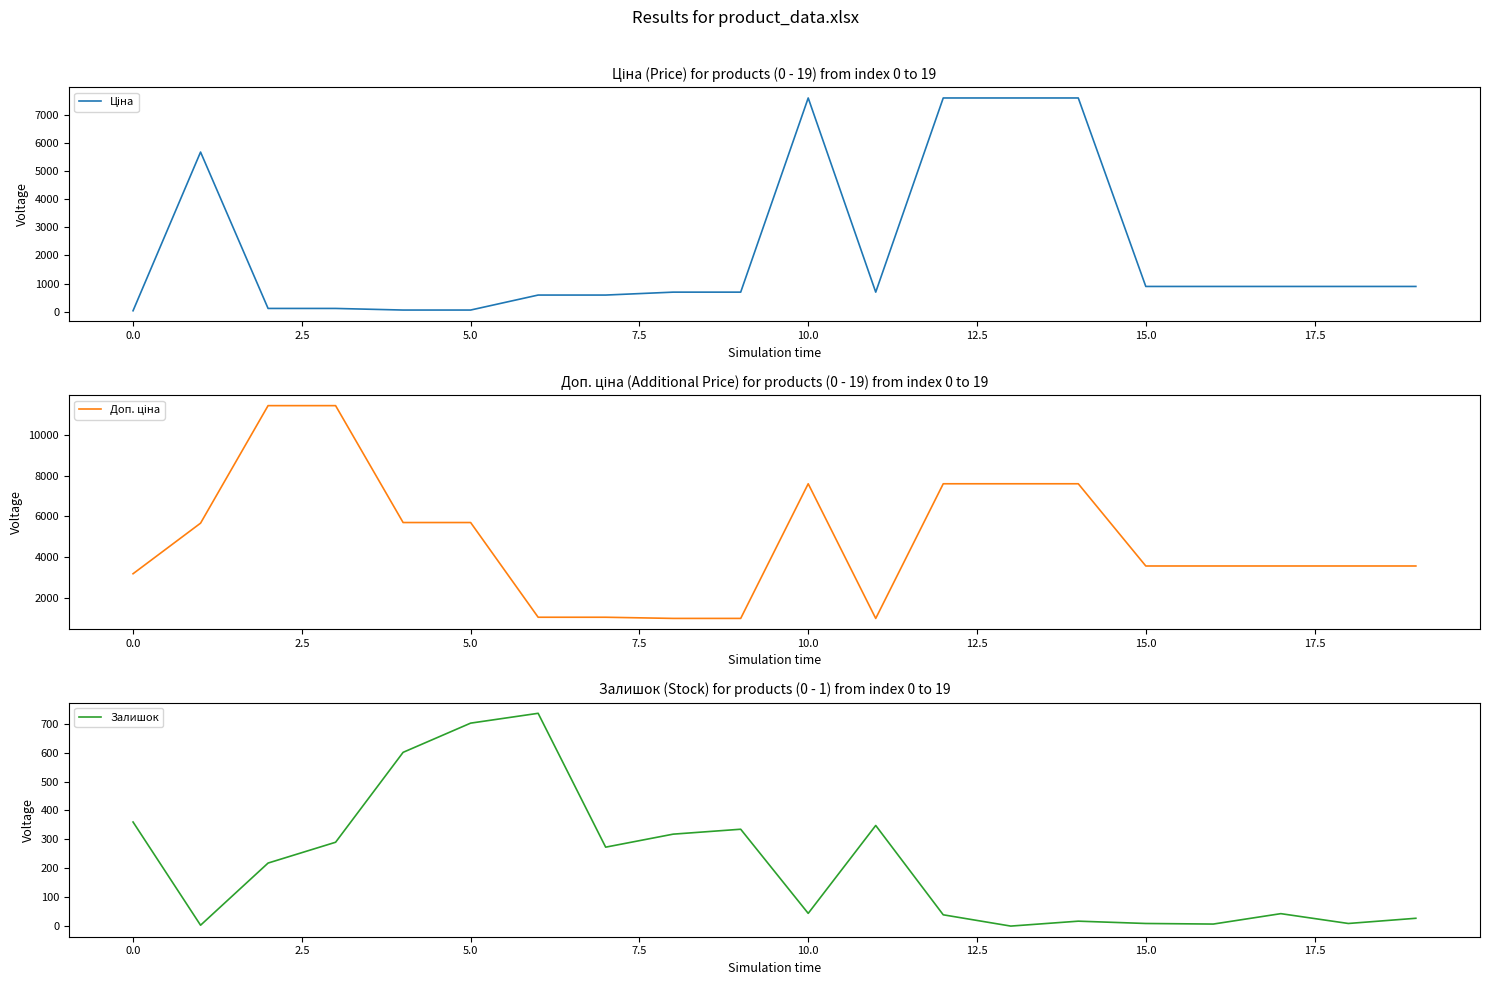

What is the maximum value for Залишок?

736